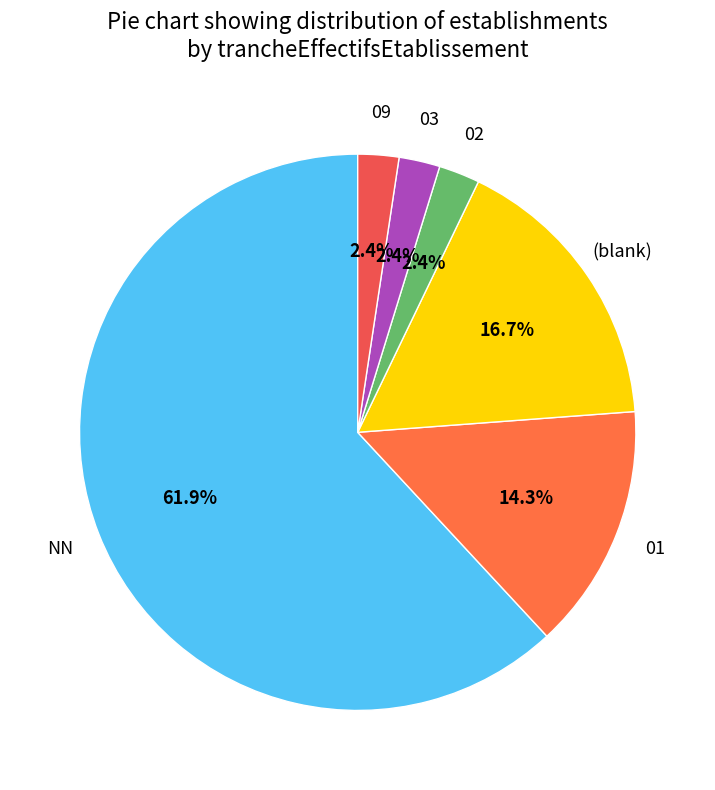

Which category has the smallest portion of the pie?

02